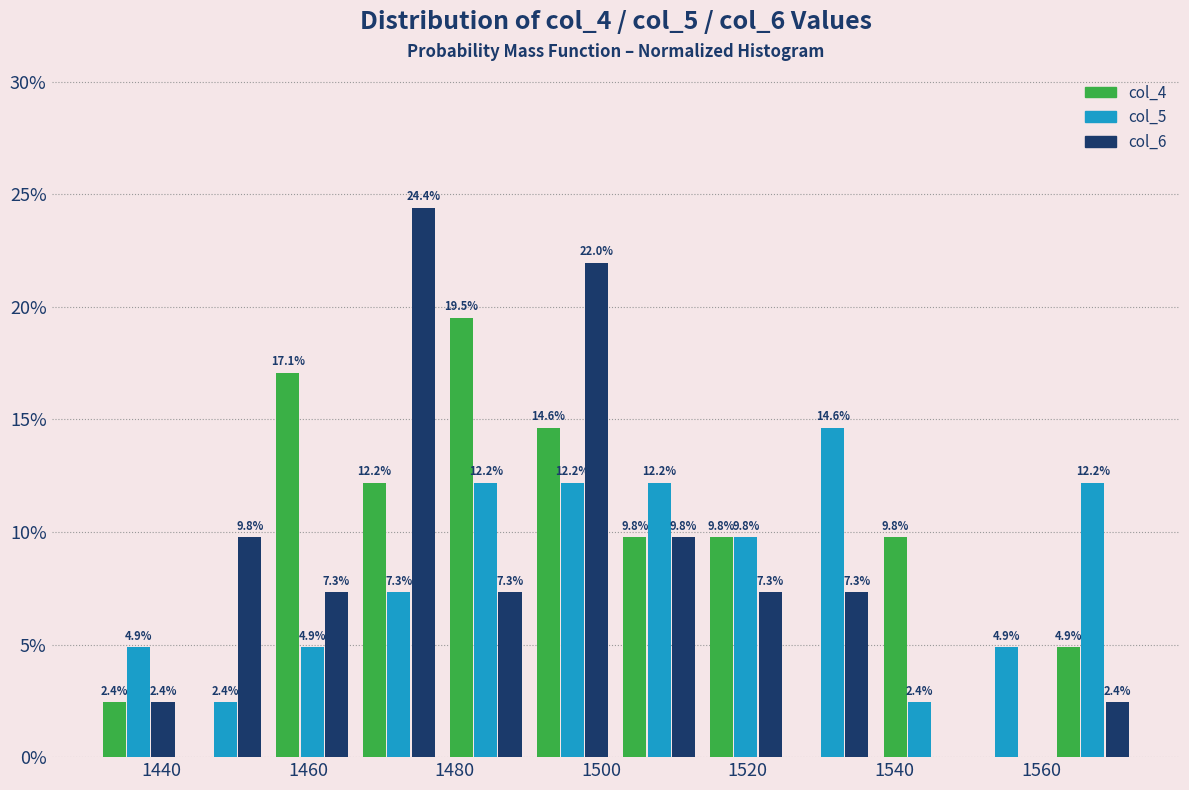

In the col_4 series, which range on the x-axis has the tallest bar?

1478 to 1490